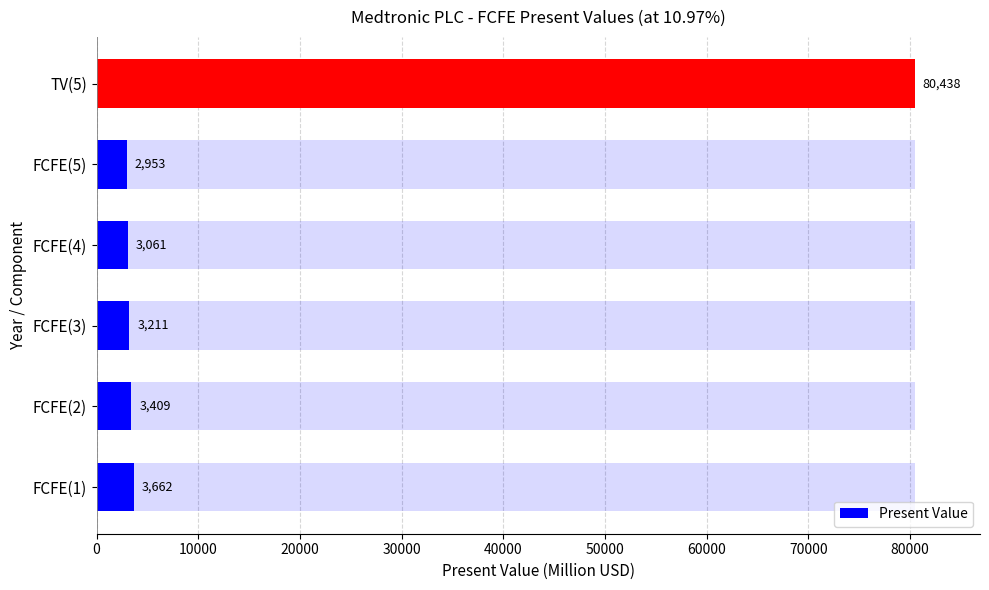

Count the number of data series in this chart.

1